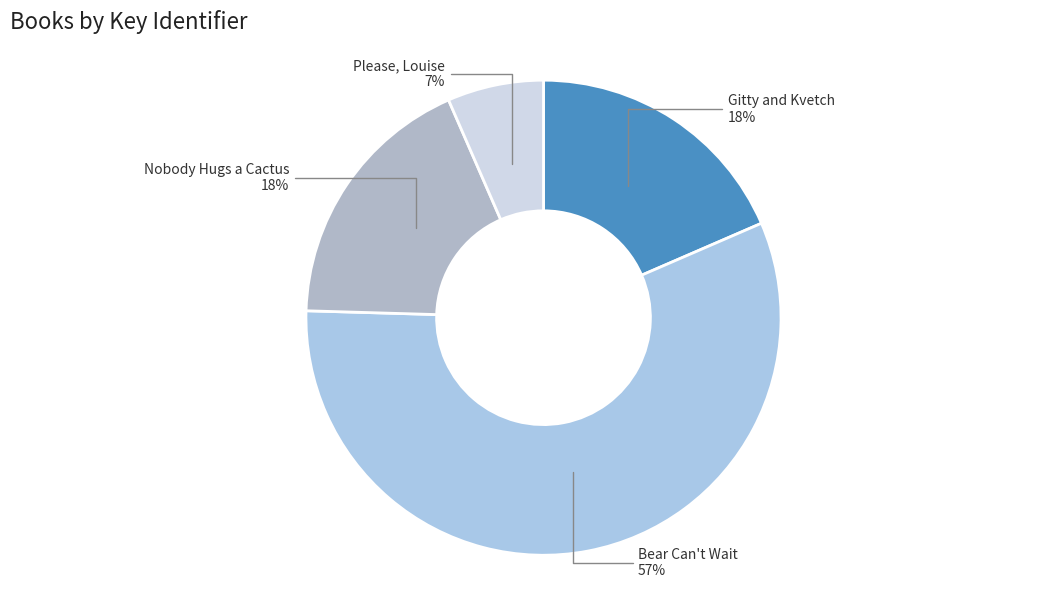

To the nearest percent, what is the difference between the largest and smallest slice percentages?

50%